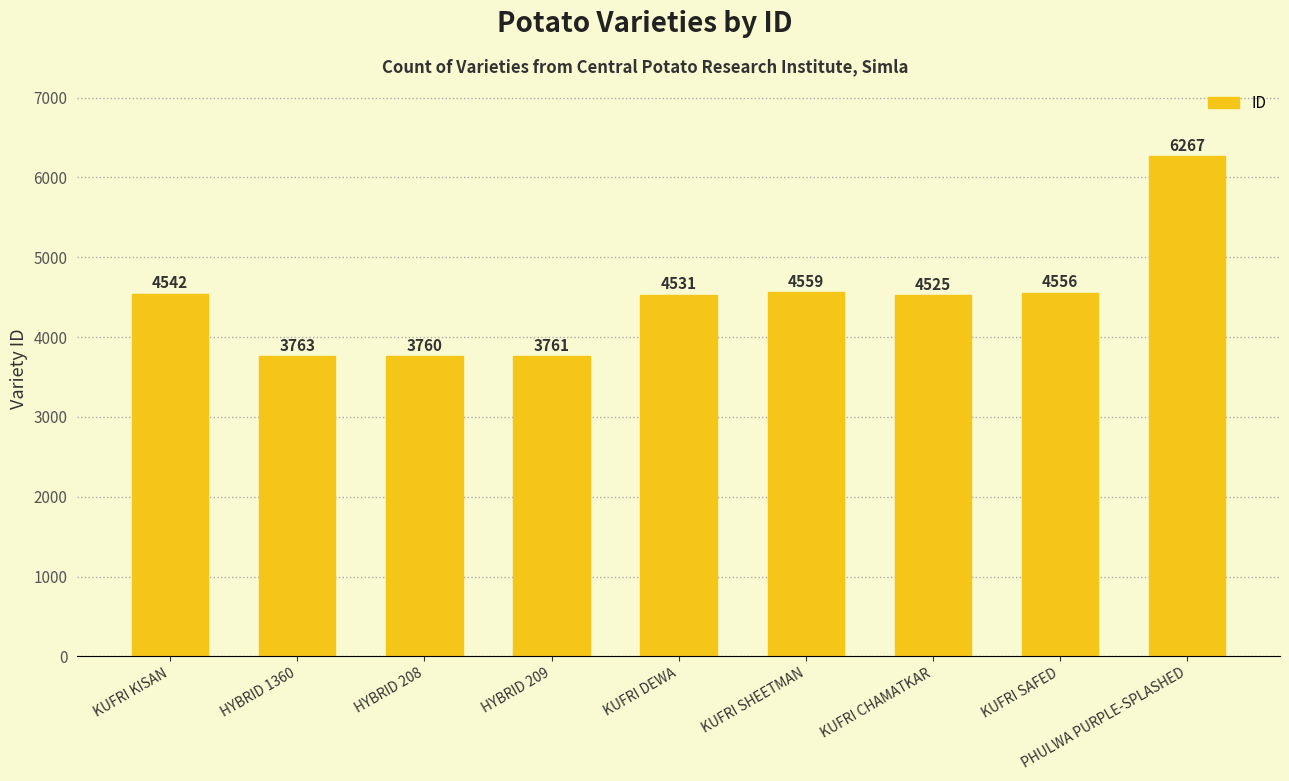

What is the value of the 7th bar from the left?

4525